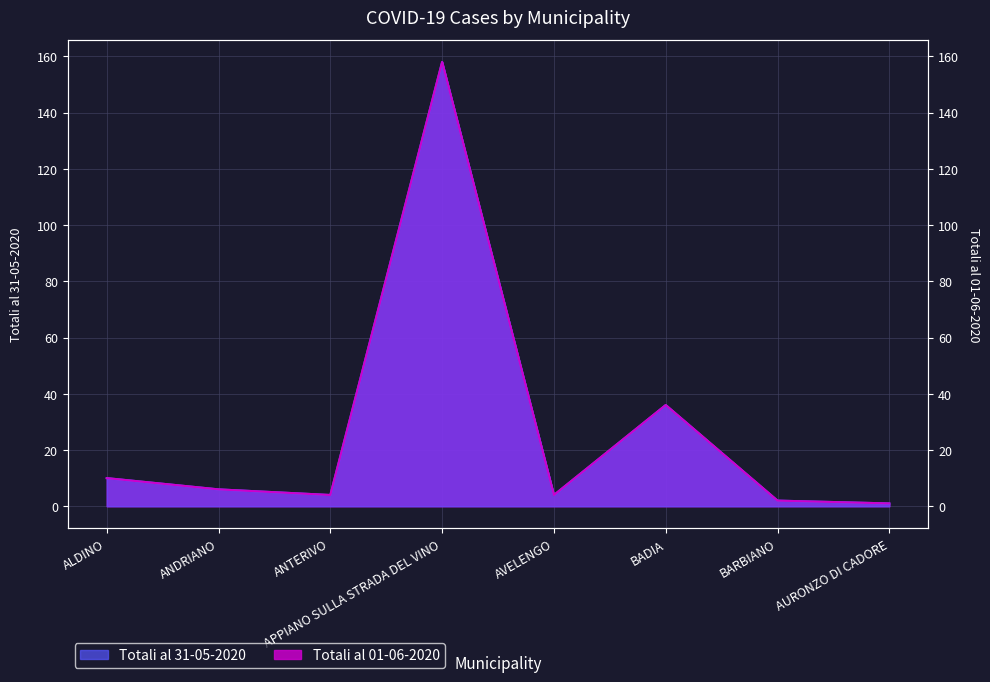

What is the lowest value of the Totali al 31-05-2020 series?

1